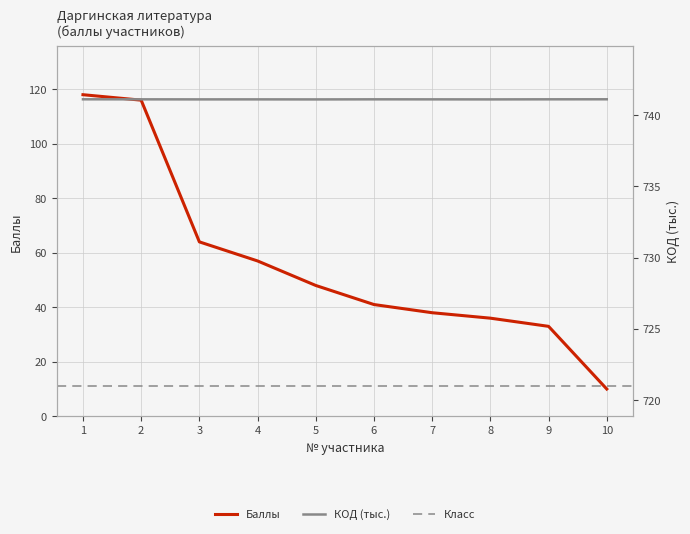

What is the value of the КОД point at the 7th from the left?

741.1